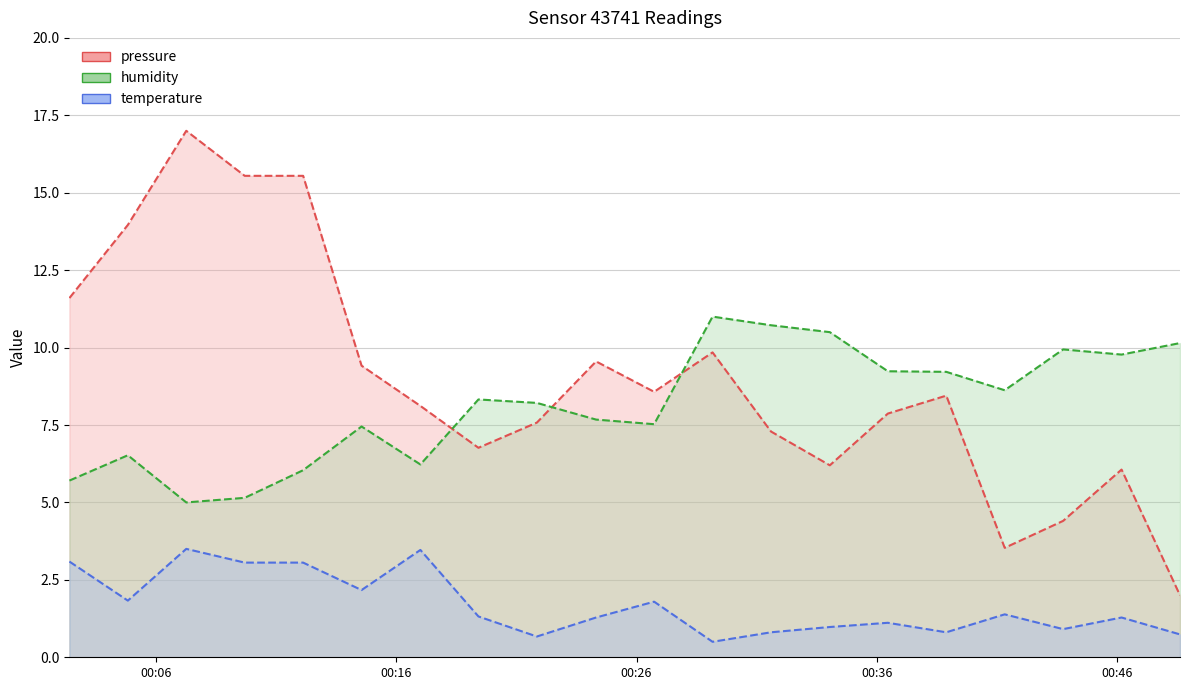

How many lines are shown in the chart?

3